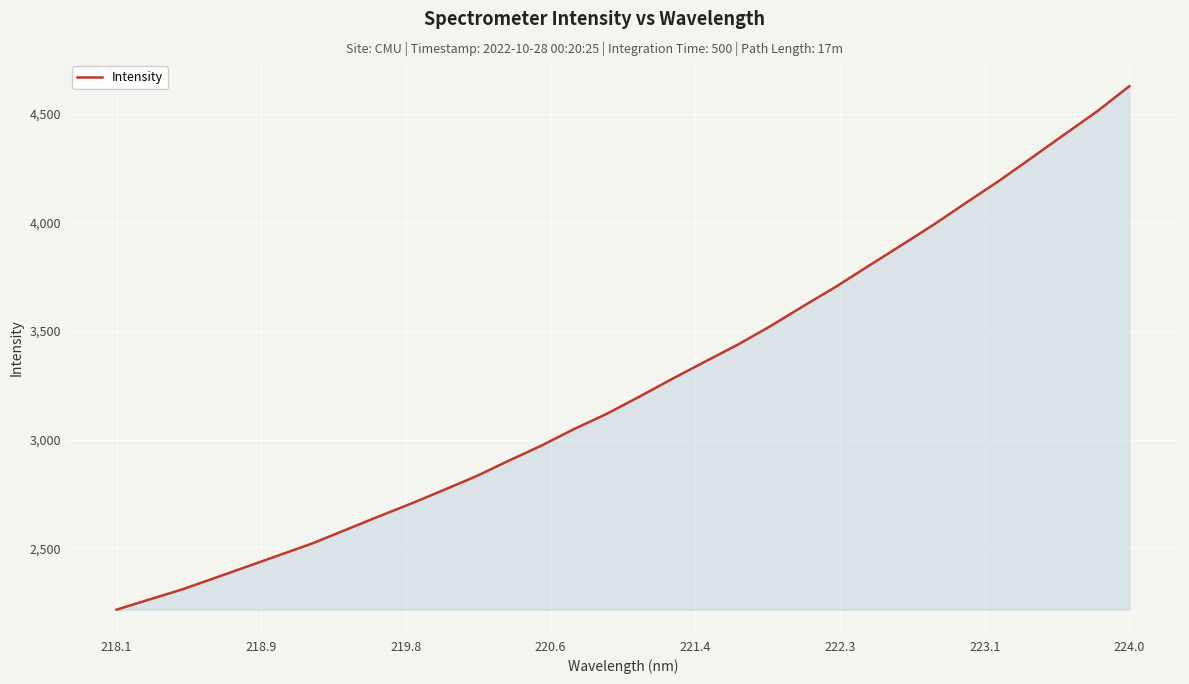

What is the greatest value displayed?

4626.2